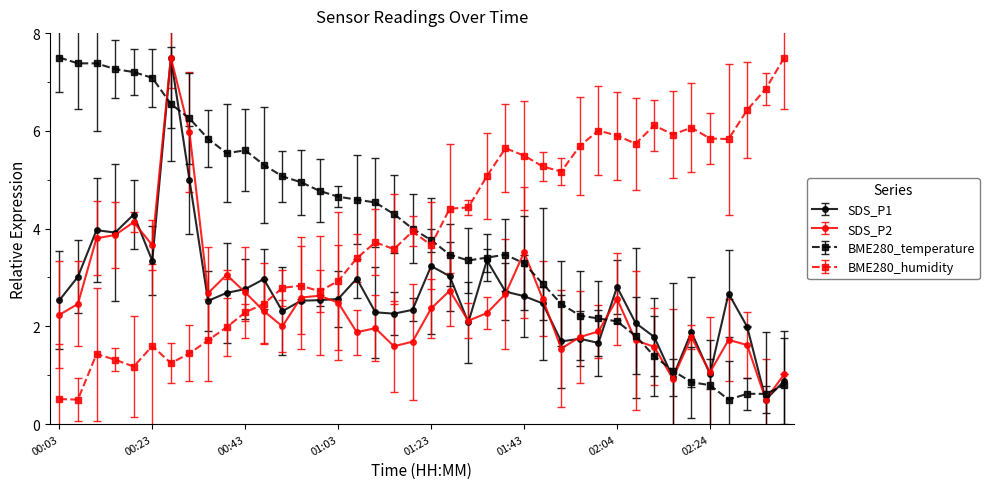

What is the value of the BME280_temperature point at the 20th from the left?

4.0